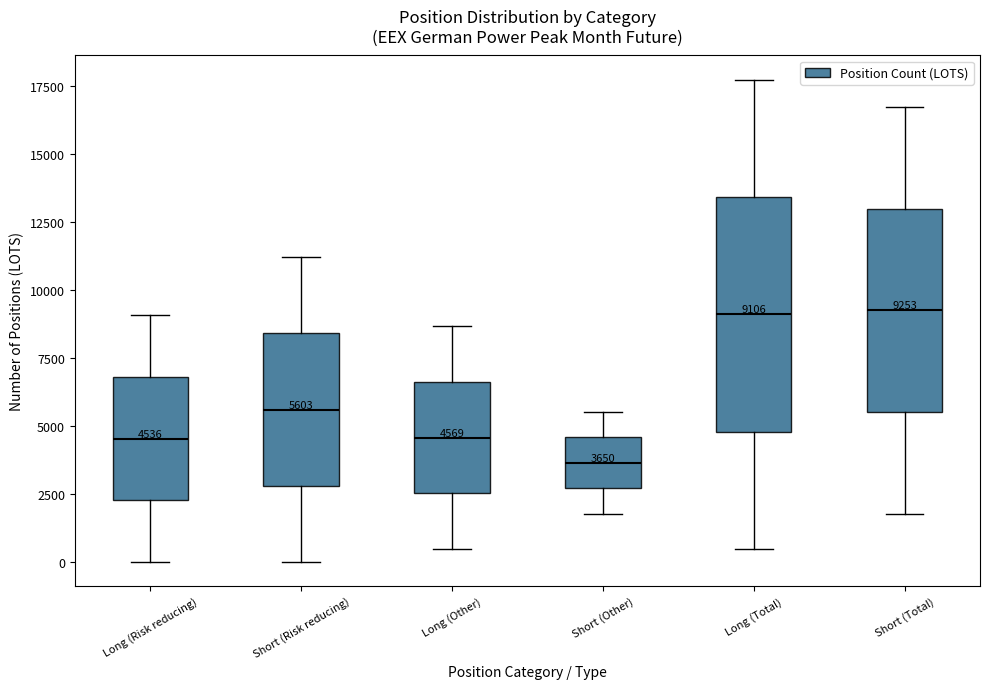

Which box's median line is the lowest?

Short (Other)